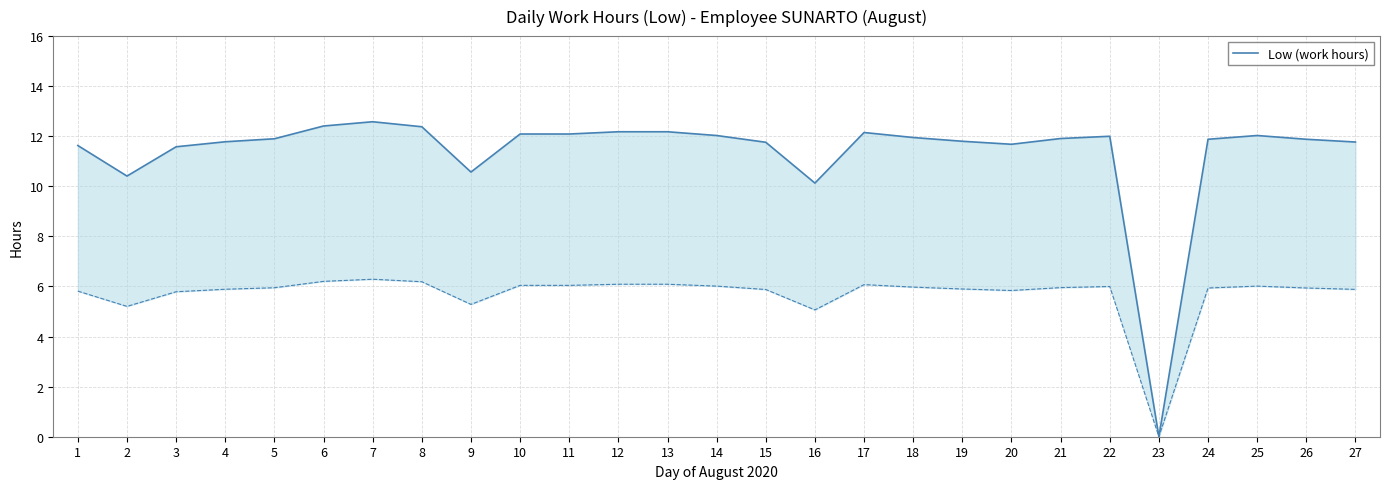

At which category does the data reach its first local valley?

2